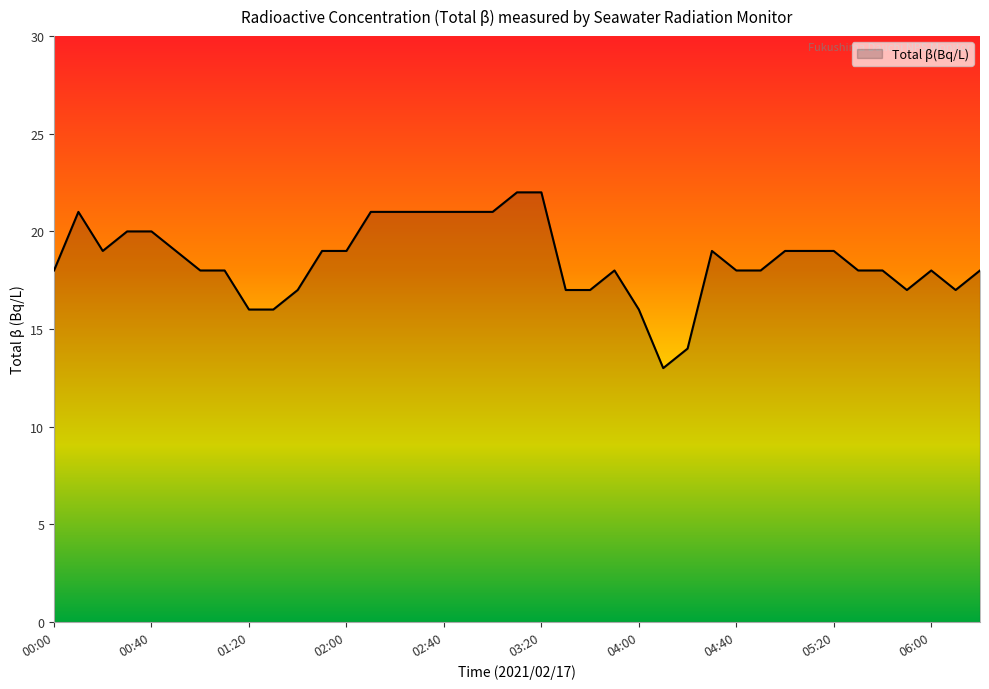

What is the difference between the maximum and minimum values?

9